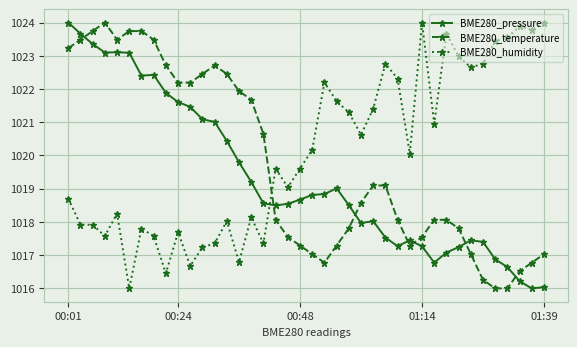

True or false: BME280_temperature has more than 0 interior local peaks.

True